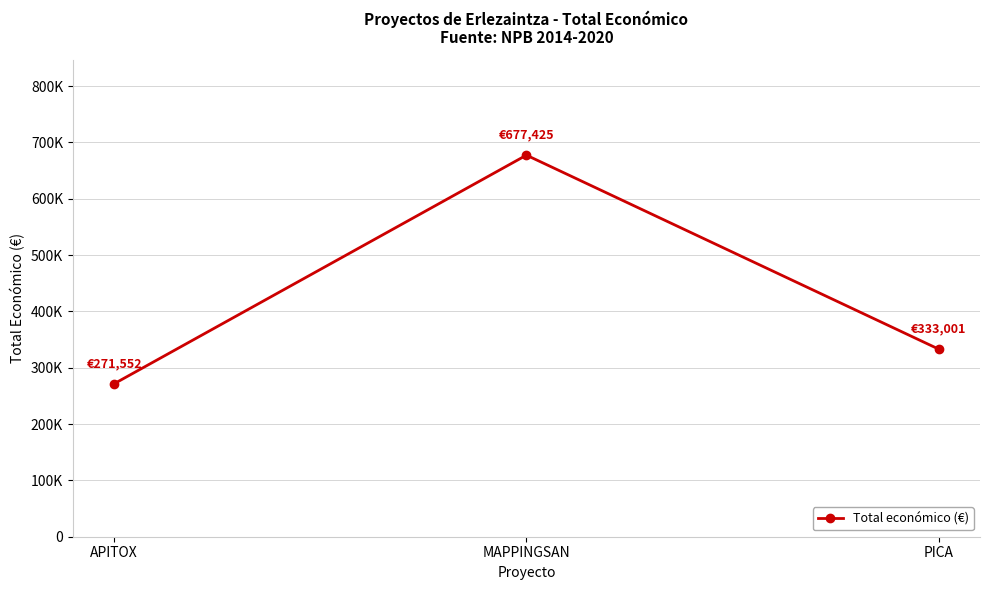

Reading left to right, what are all the values shown in this chart?

271552	677425	333001